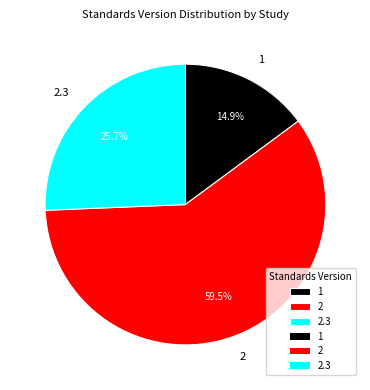

What is the ratio of the value at 1 to the value at 2.3?

0.6